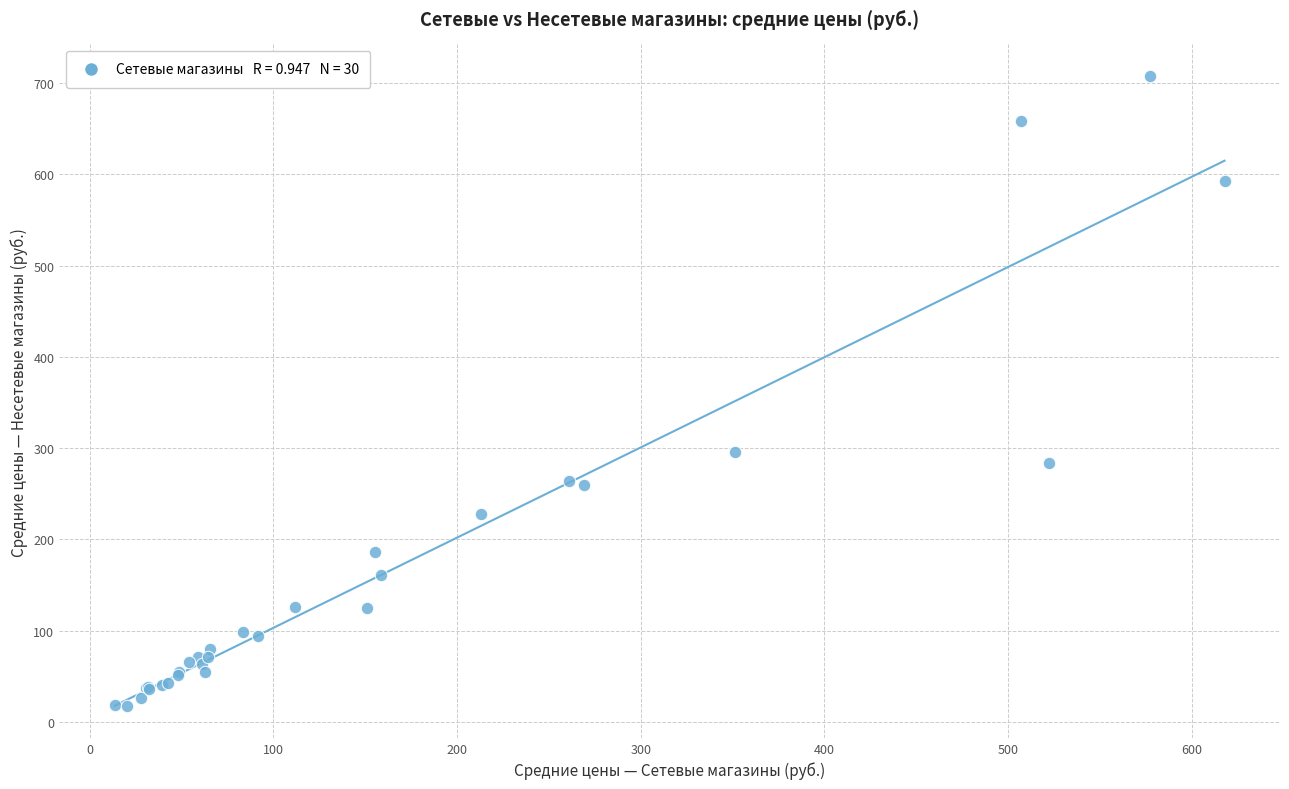

What Y value in the scatter plot is closest to 362?

295.3